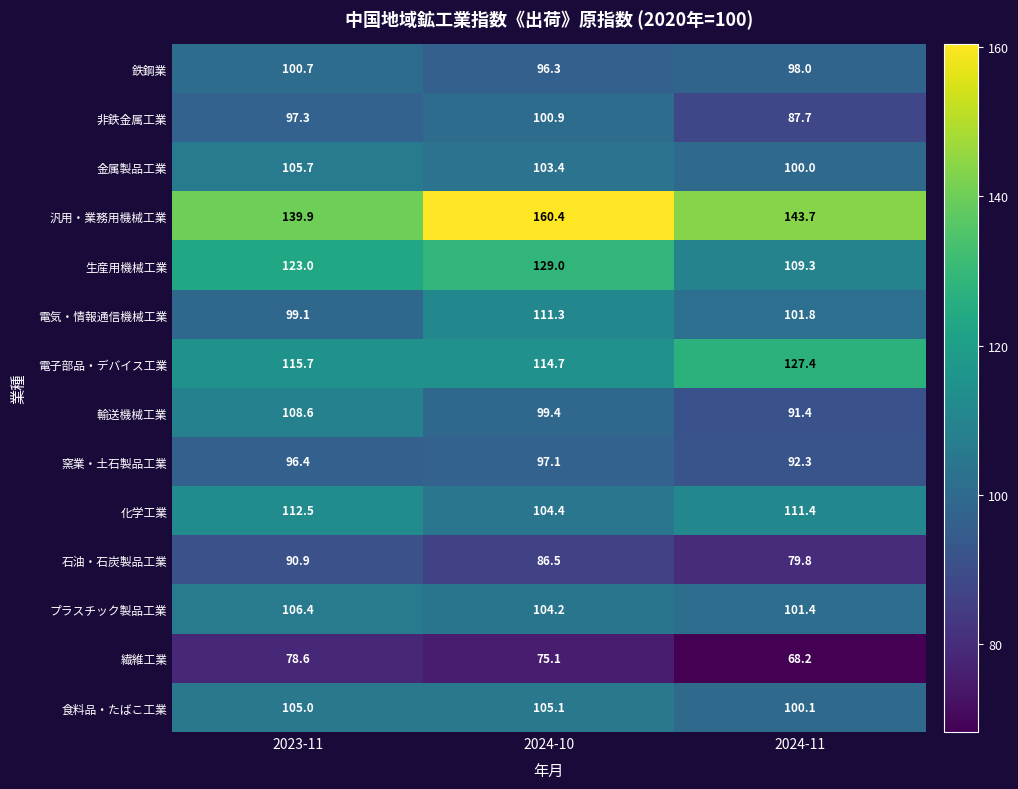

What is the sum of all 鉄鋼業 values?

295.0